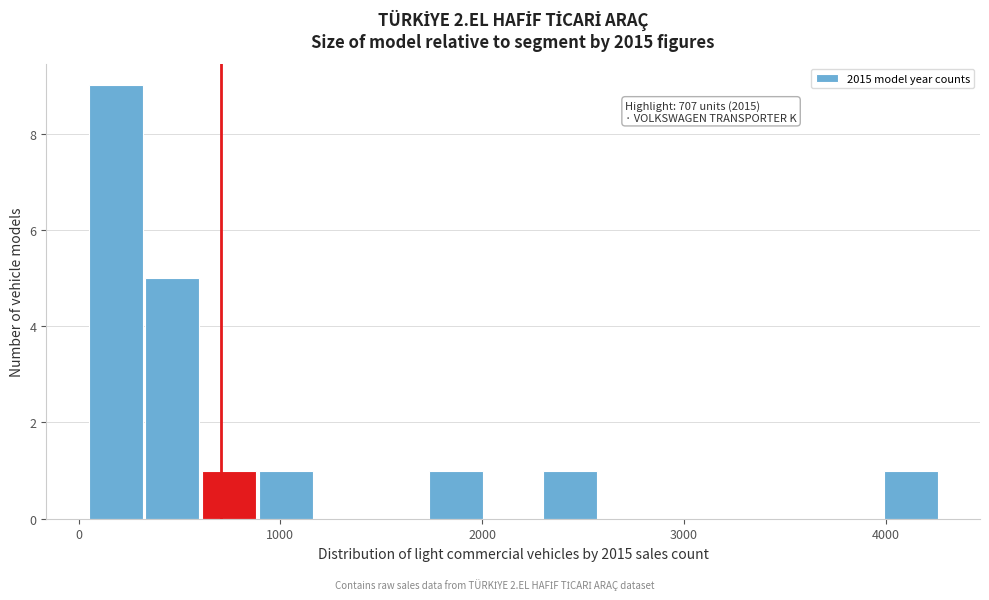

Read against the x-axis, roughly where is the centre of the tallest bar?

200